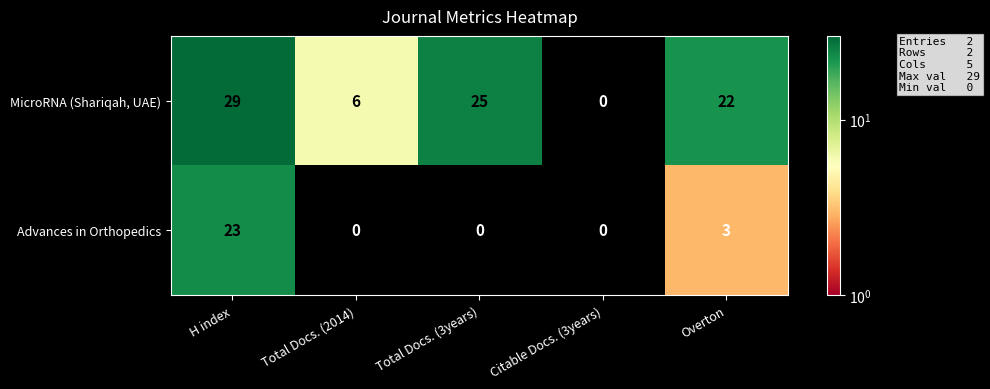

What is the difference between the MicroRNA (Shariqah, UAE) values at Citable Docs. (3years) and Overton?

22